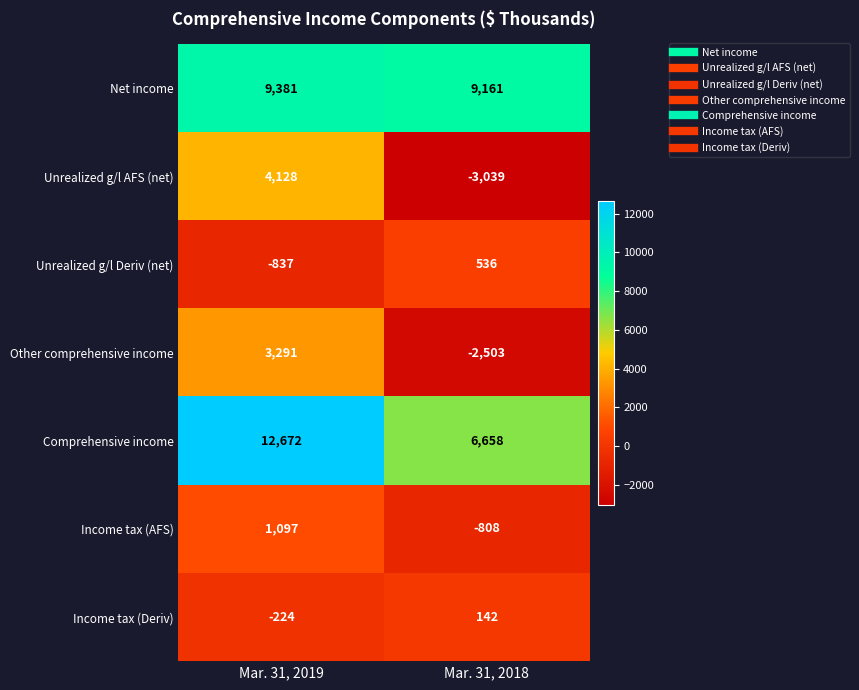

What is the difference between the Comprehensive income values at Mar. 31, 2019 and Mar. 31, 2018?

6014